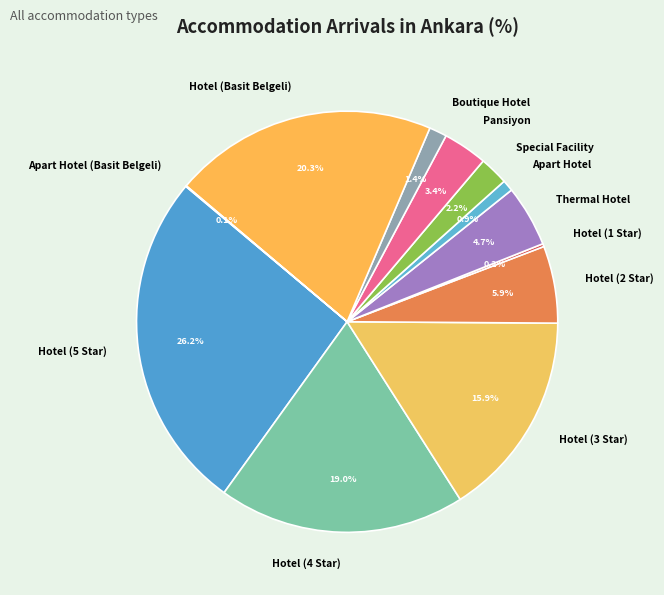

Which category has the biggest portion of the pie?

Hotel (5 Star)